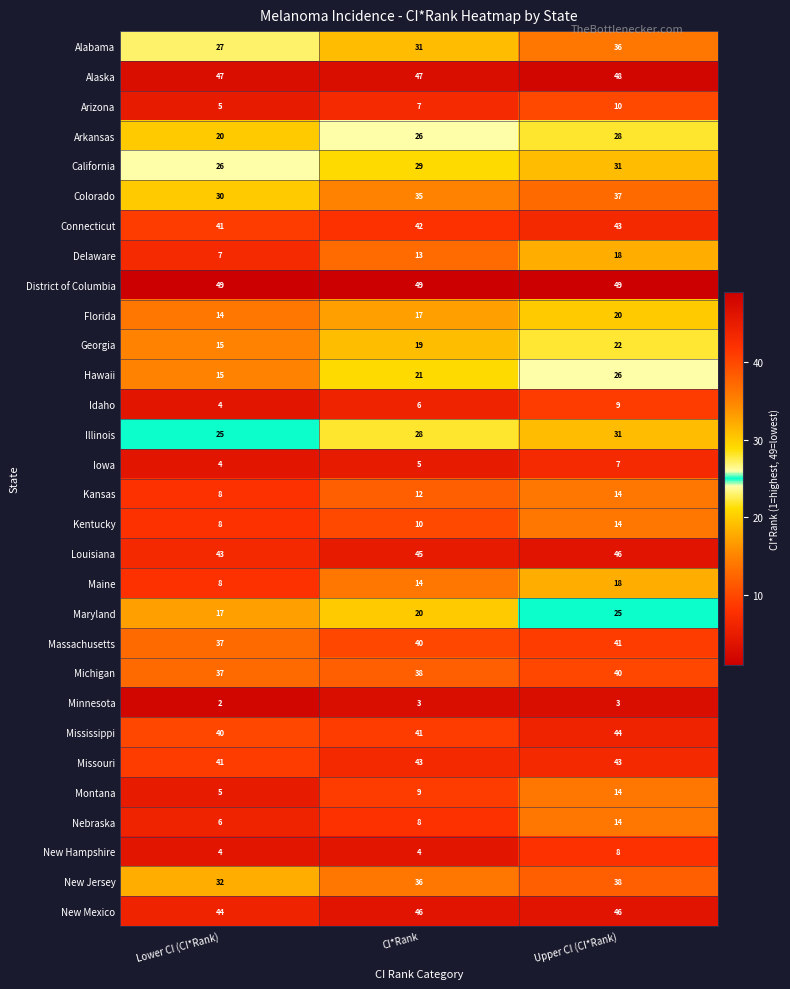

At CI*Rank, list the series in order from smallest to largest.

Minnesota, New Hampshire, Iowa, Idaho, Arizona, Nebraska, Montana, Kentucky, Kansas, Delaware, Maine, Florida, Georgia, Maryland, Hawaii, Arkansas, Illinois, California, Alabama, Colorado, New Jersey, Michigan, Massachusetts, Mississippi, Connecticut, Missouri, Louisiana, New Mexico, Alaska, District of Columbia